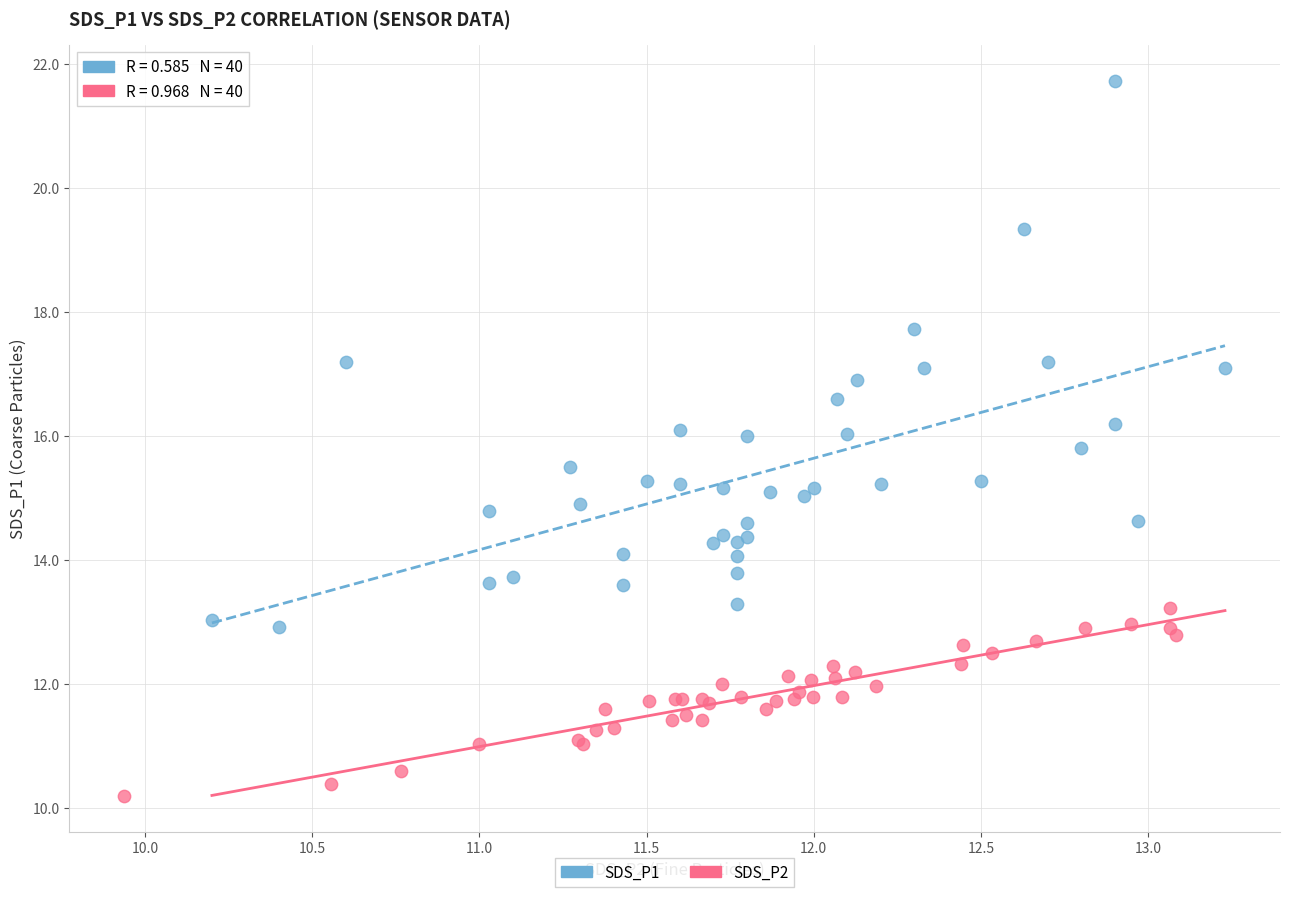

Which series has the largest Y range (max minus min)?

SDS_P1